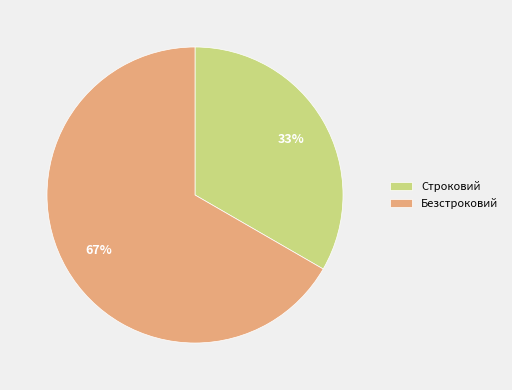

What is the ratio of the value at Строковий to the value at Безстроковий?

0.5